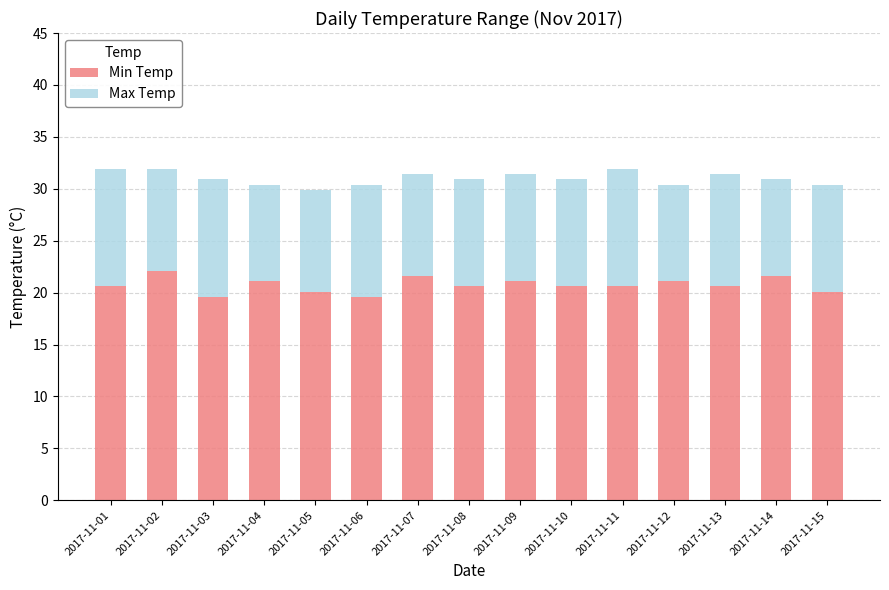

The Min Temp series shows 27.7 at 2017-11-05. True or false?

False